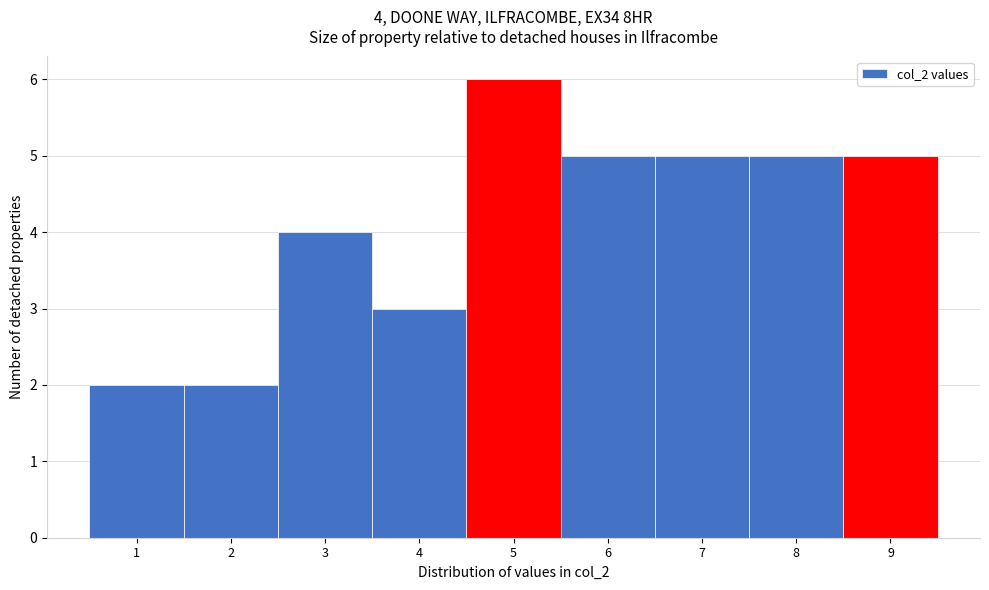

Which range on the x-axis has the tallest bar?

4.5 to 5.5